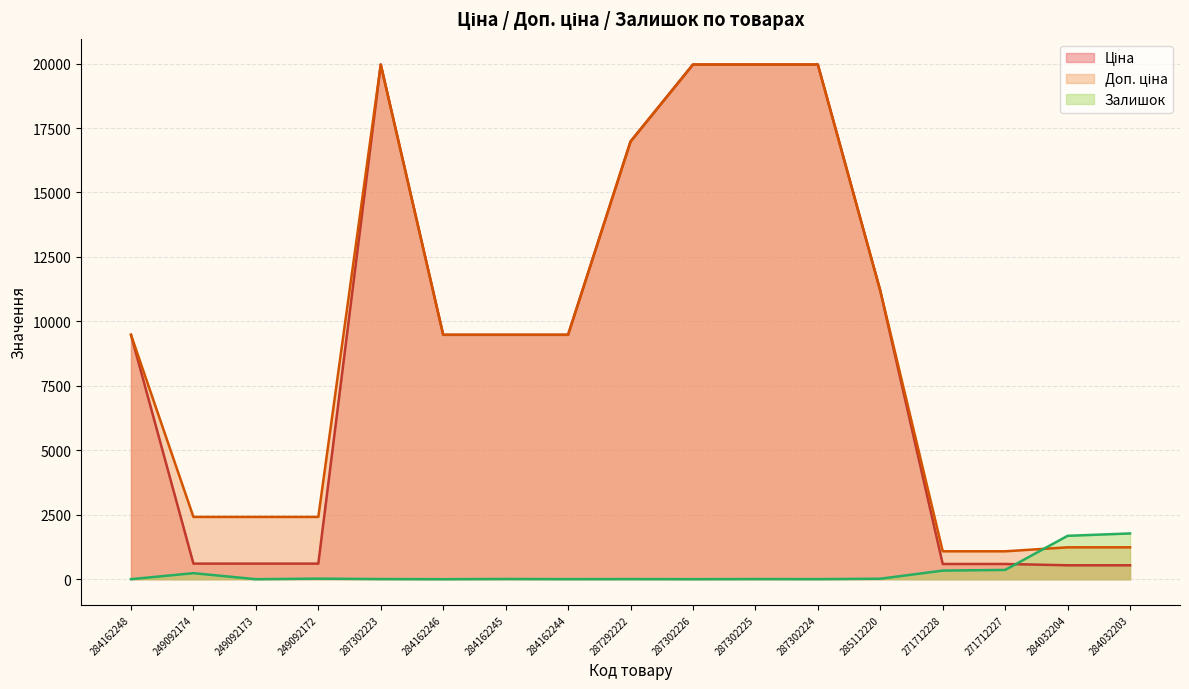

Between 249092172 and 284032204, which series saw the biggest shift?

Залишок